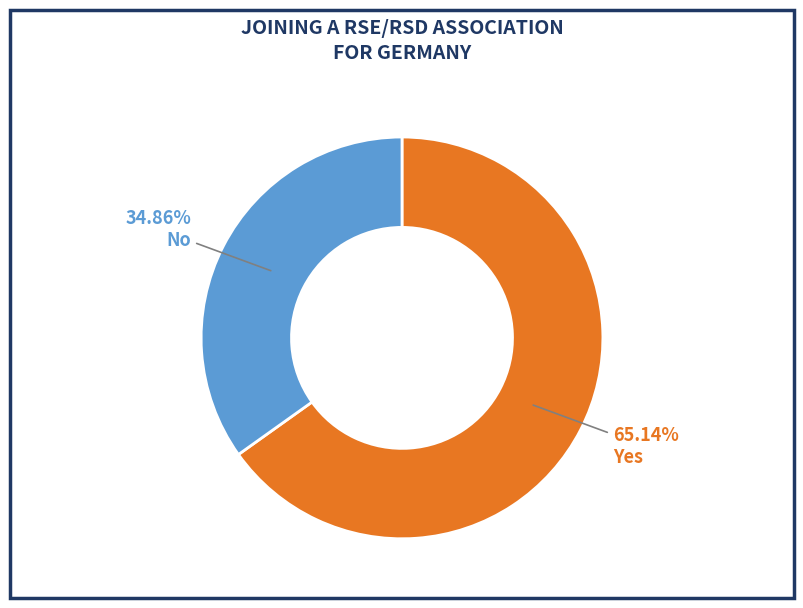

What is the majority slice?

Yes